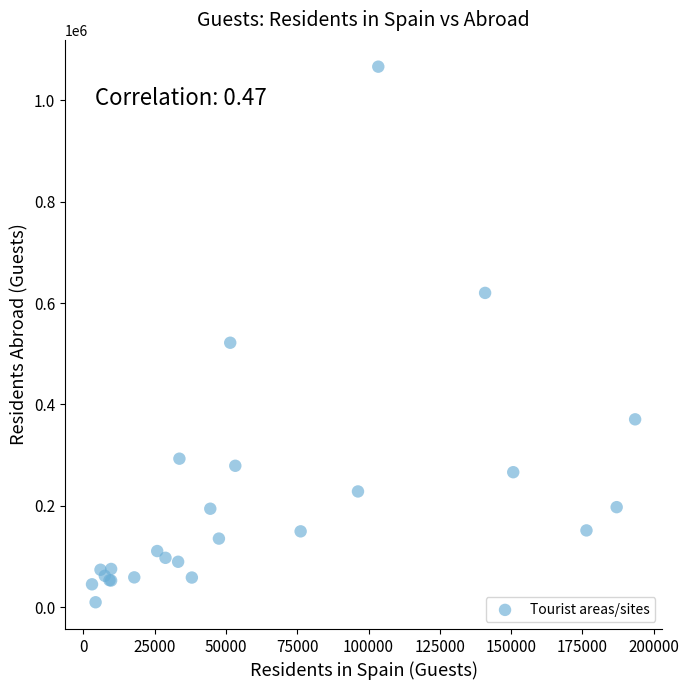

What Y value in the scatter plot is closest to 538073?

521756